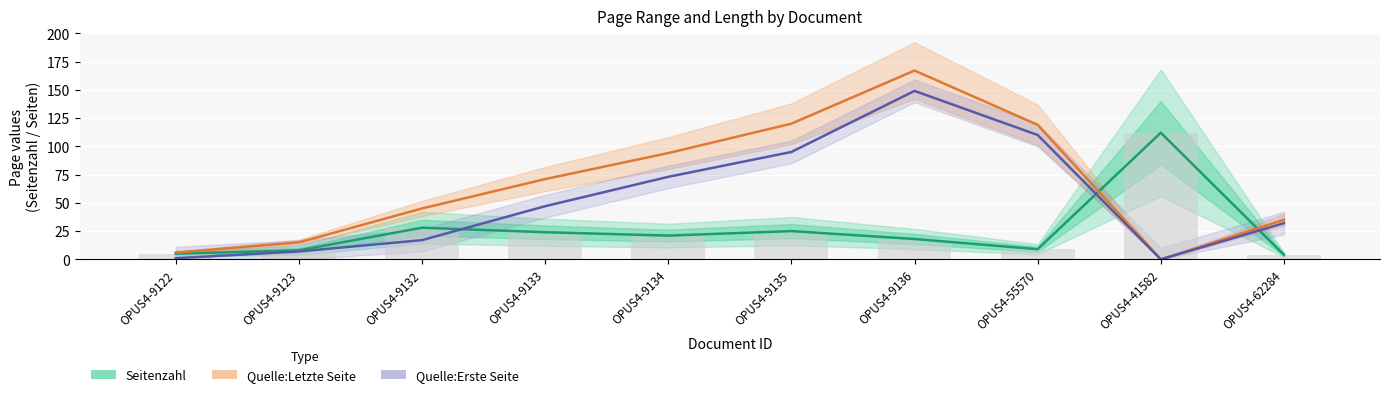

The value of Quelle:Letzte Seite at OPUS4-62284 is 46. True or false?

False